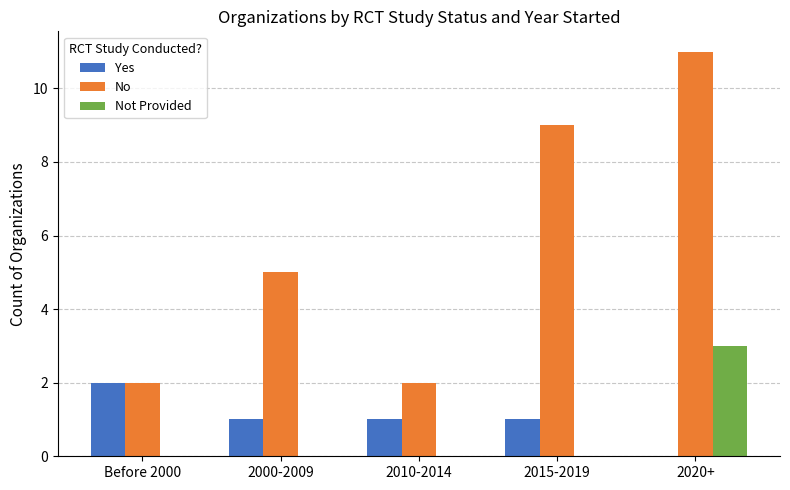

What is the sum of all No values?

29